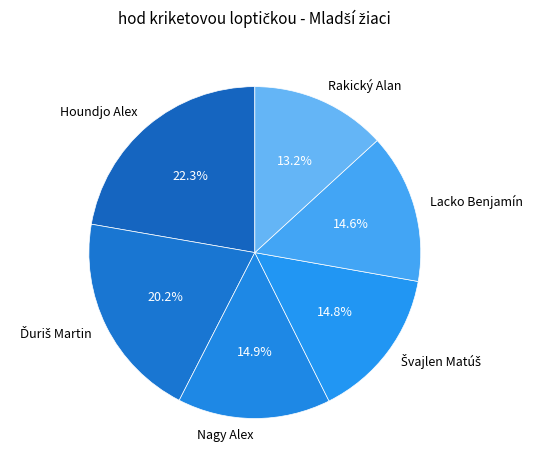

Does any single category account for the majority?

No